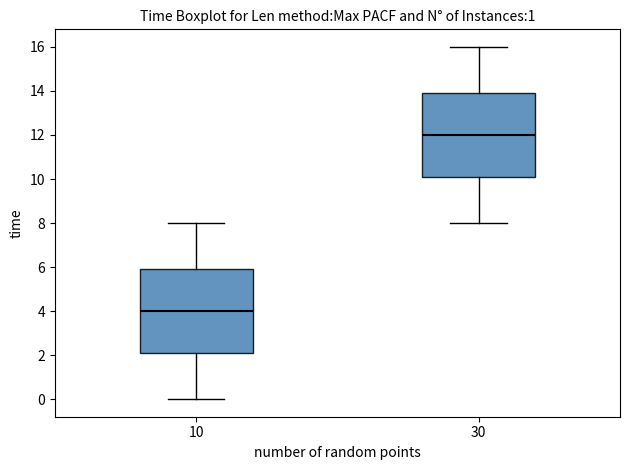

Reading left to right, read every box against the y-axis: the position of its median line, the range the box covers, and the ends of its whiskers. The values are not printed on the chart, so give them approximately, as read against the axis.

10: median 4.0, box 2.2 to 6.0, whiskers 0.0 to 8.0
30: median 12.0, box 10.2 to 14.0, whiskers 8.0 to 16.0